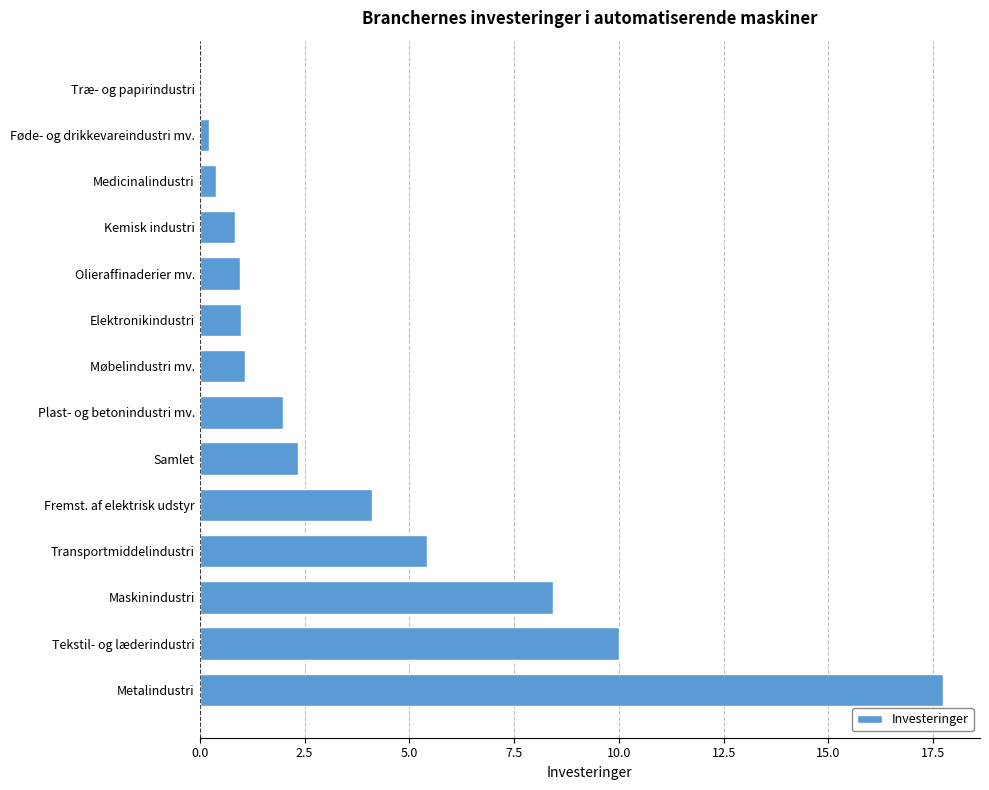

Is it true that the value at Olieraffinaderier mv. is 1.0?

True